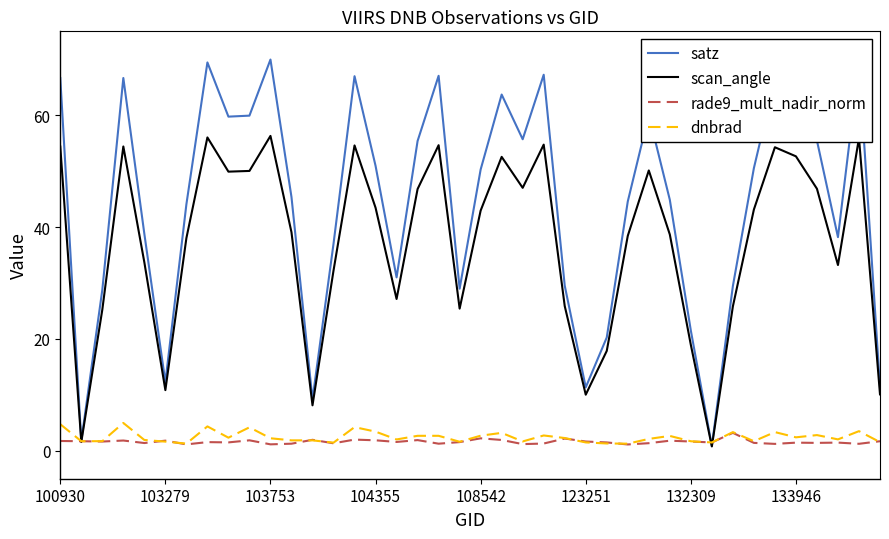

Which series has the widest spread of values?

satz